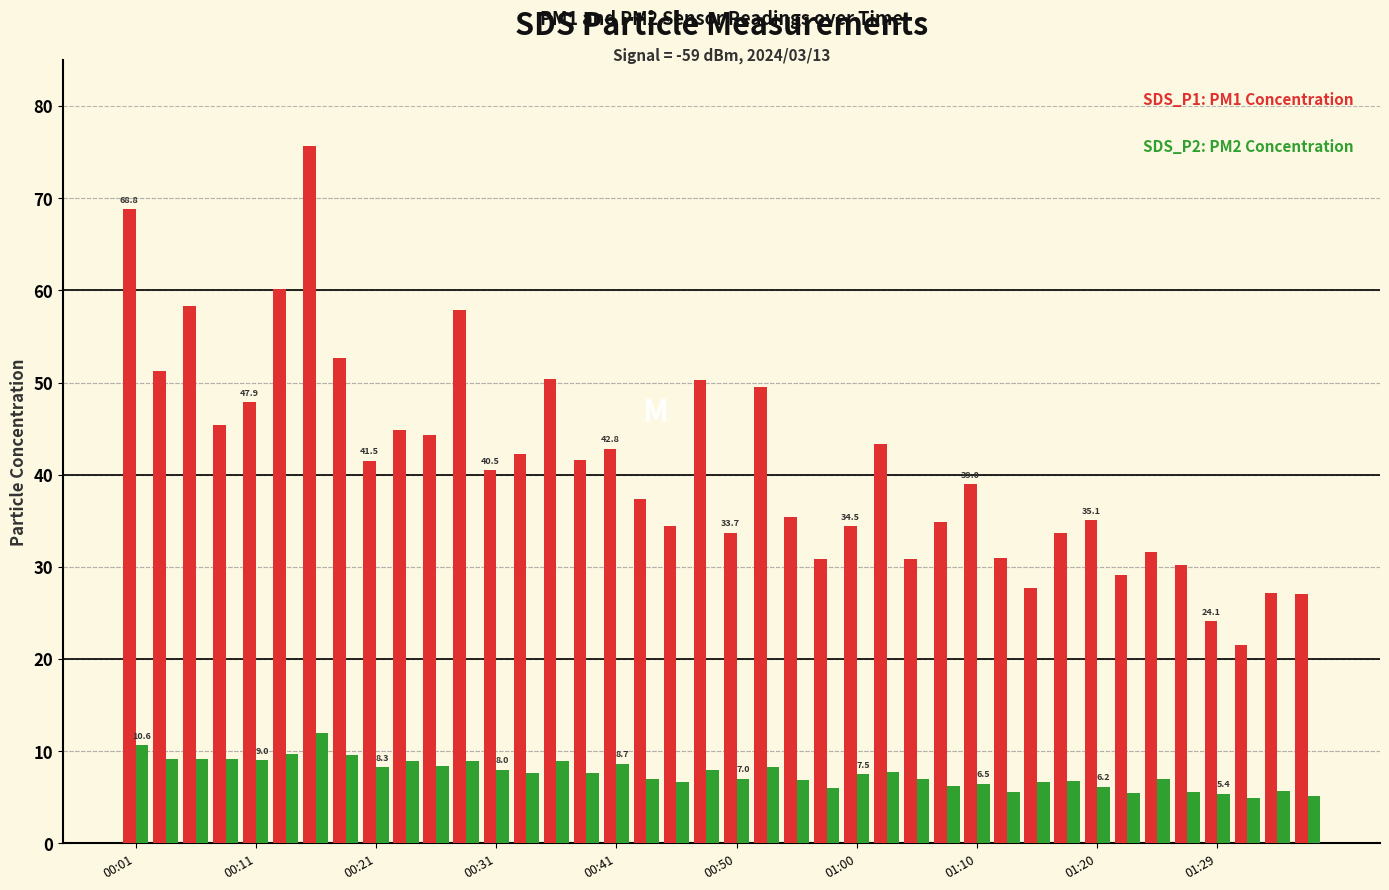

What is the minimum value shown in the chart?

4.9